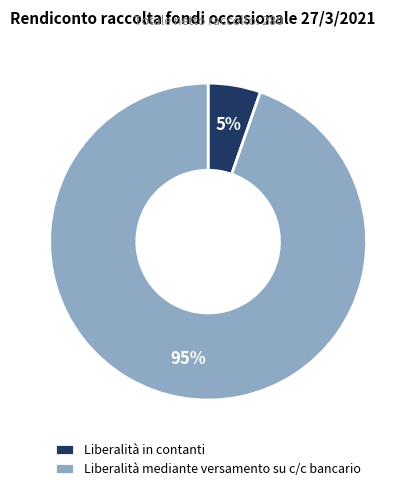

Which category has the biggest portion of the pie?

Liberalità mediante versamento su c/c bancario